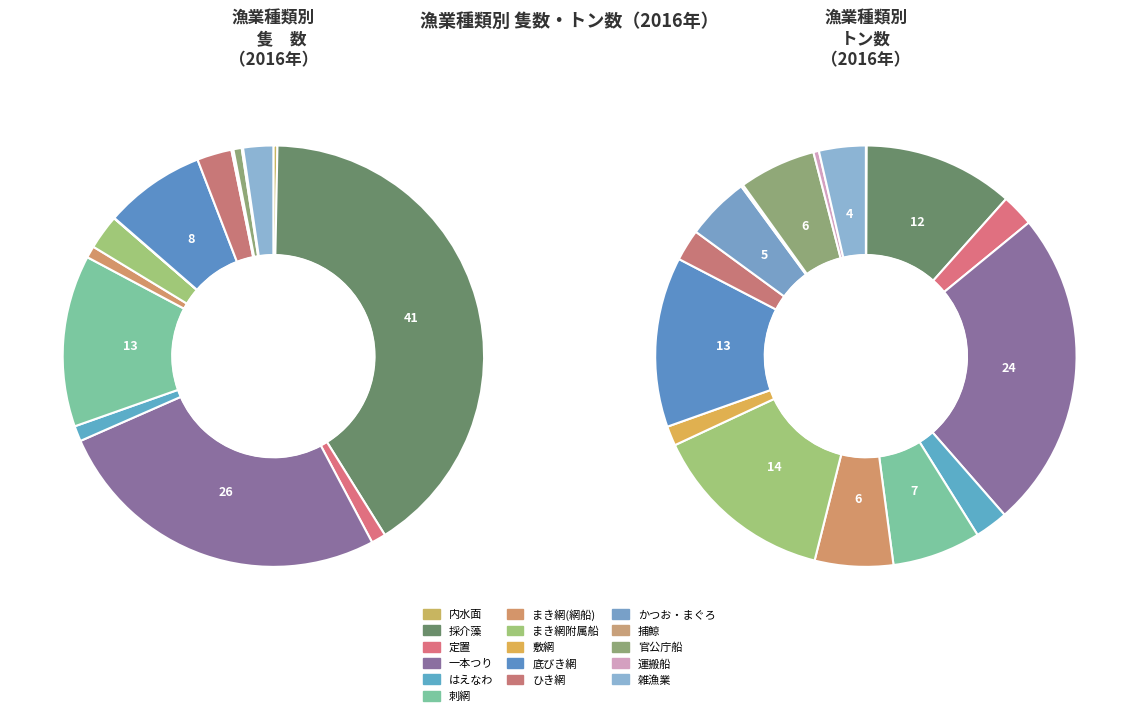

How many segments does this pie chart have?

16